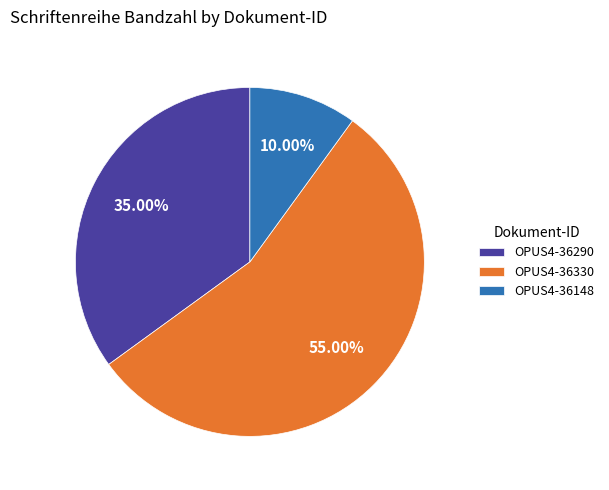

Is the sum of OPUS4-36330 and OPUS4-36148 greater than half?

Yes